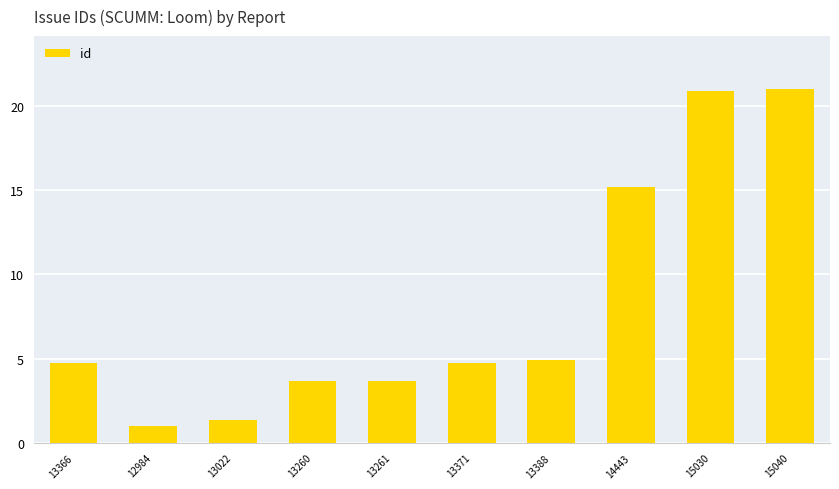

What is the ratio of the value at 12984 to the value at 13388?

0.2